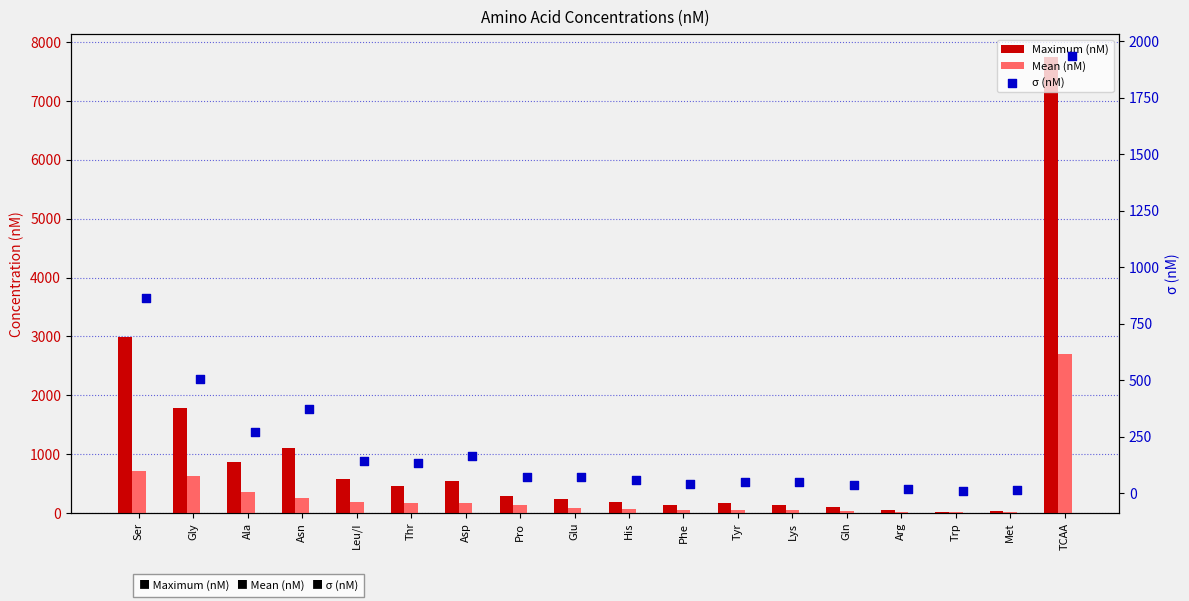

At which category is the sum across all series the highest?

TCAA